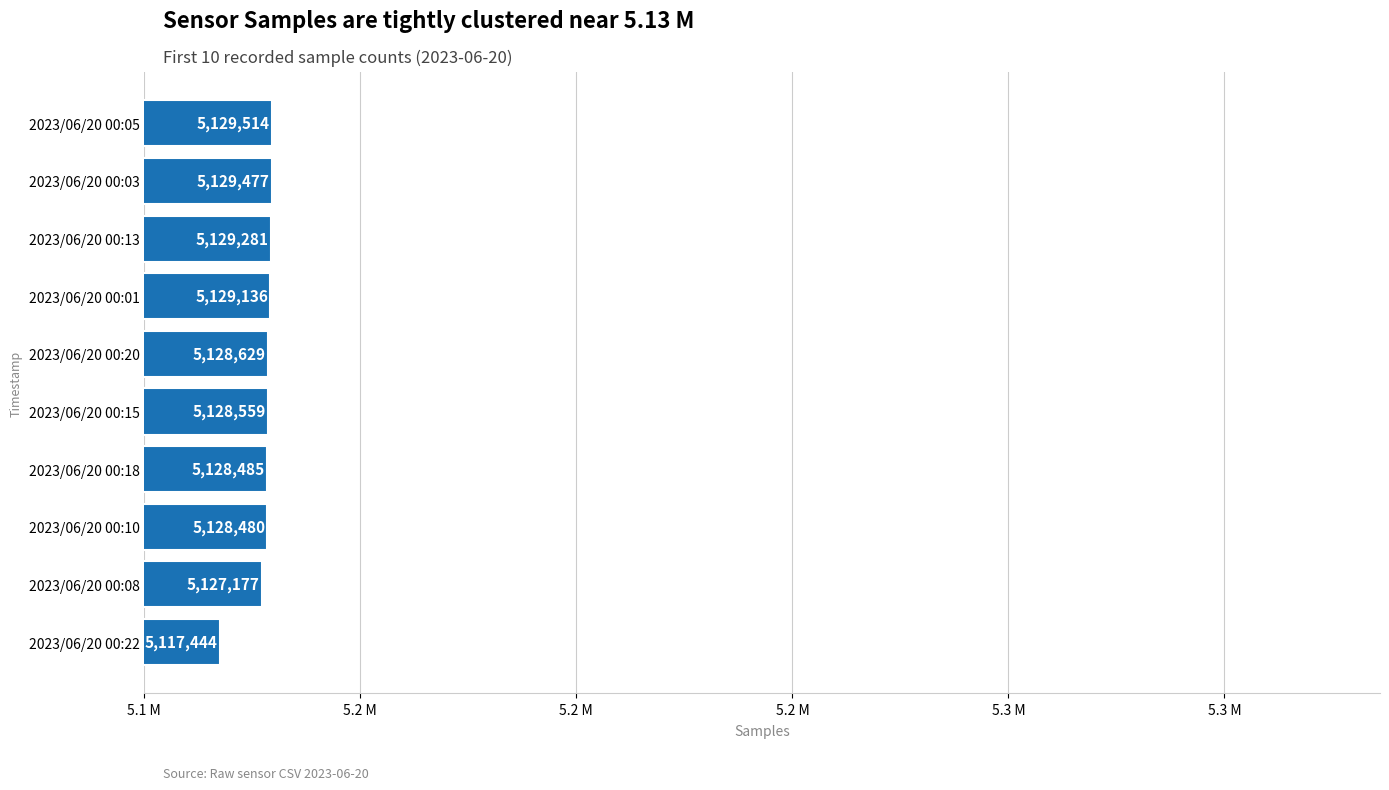

Does the chart contain any negative values?

No